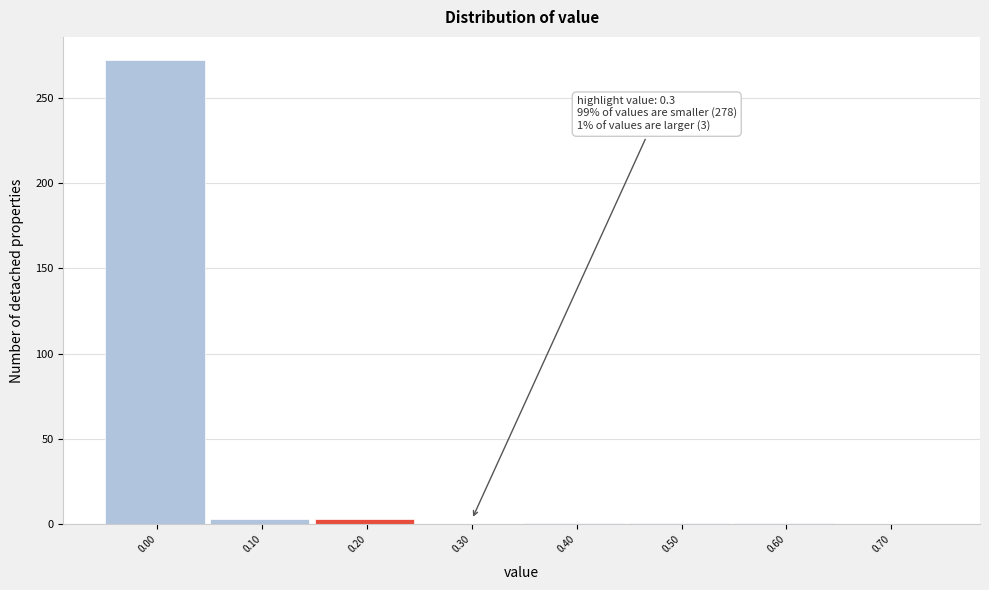

What is the greatest value displayed?

272